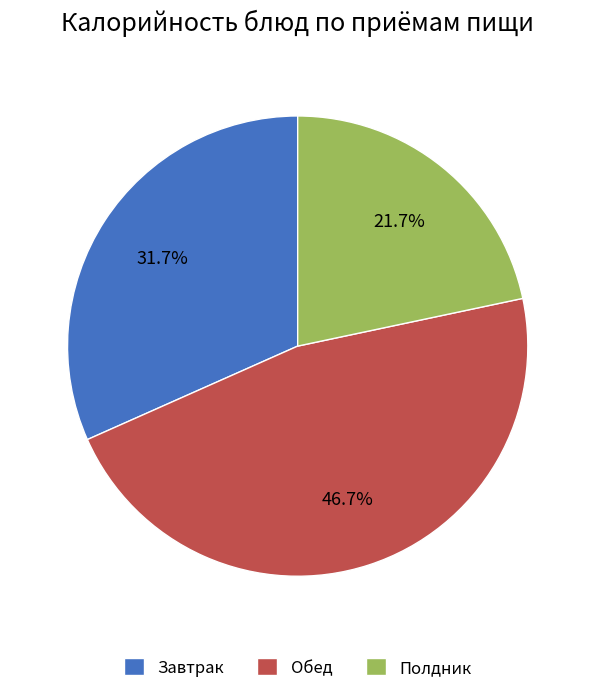

Rank the categories by value from lowest to highest.

Полдник, Завтрак, Обед